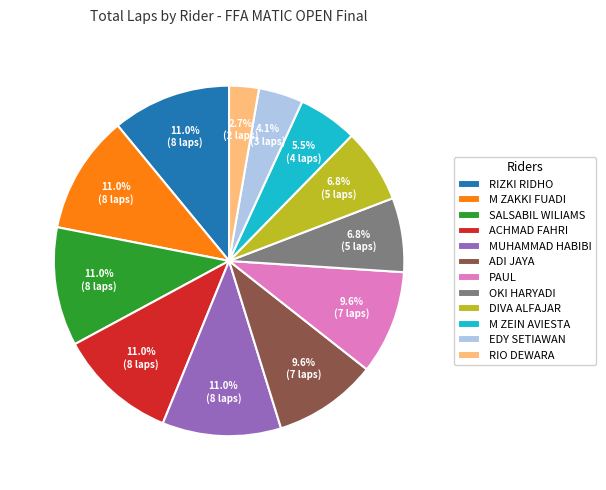

To the nearest percent, what is the combined percentage of RIO DEWARA and ADI JAYA?

12%